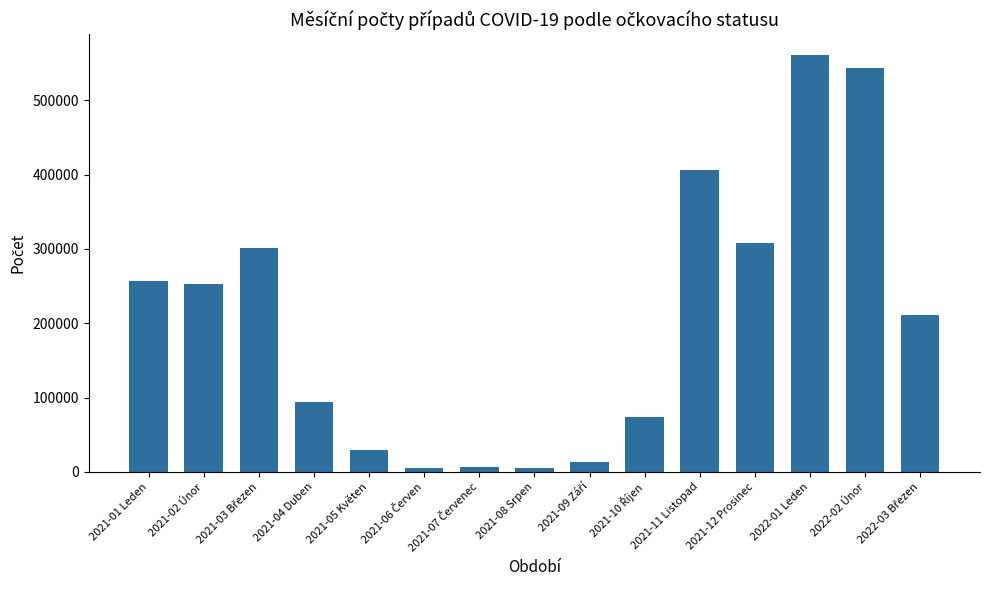

What is the difference between the maximum and minimum values?

555519